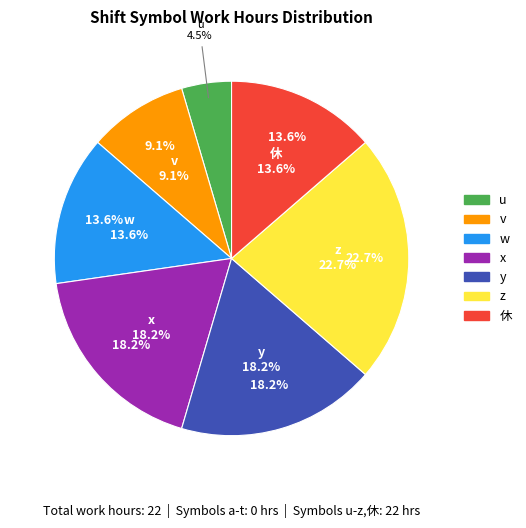

Which slice is the largest?

z